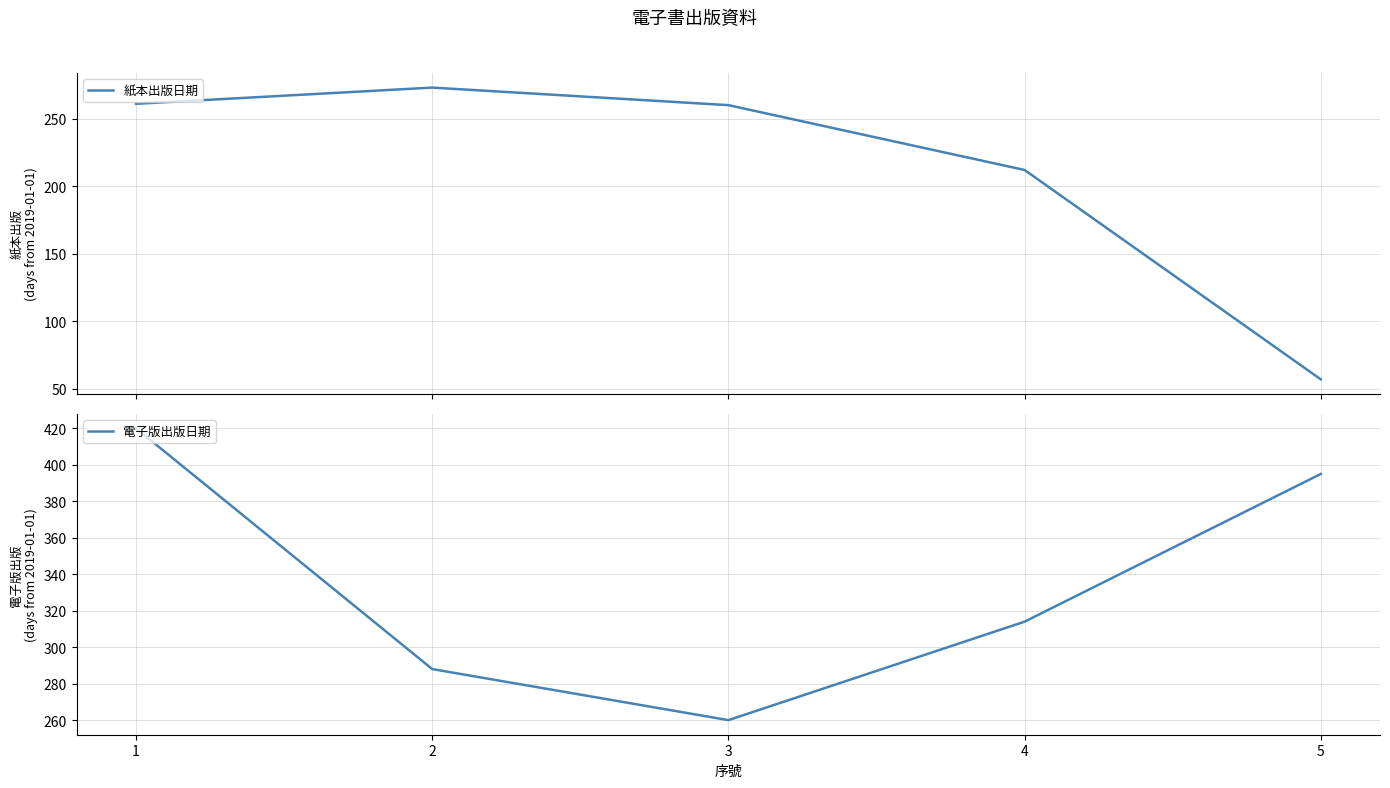

Which category has the highest value in the 電子版出版日期 series?

1